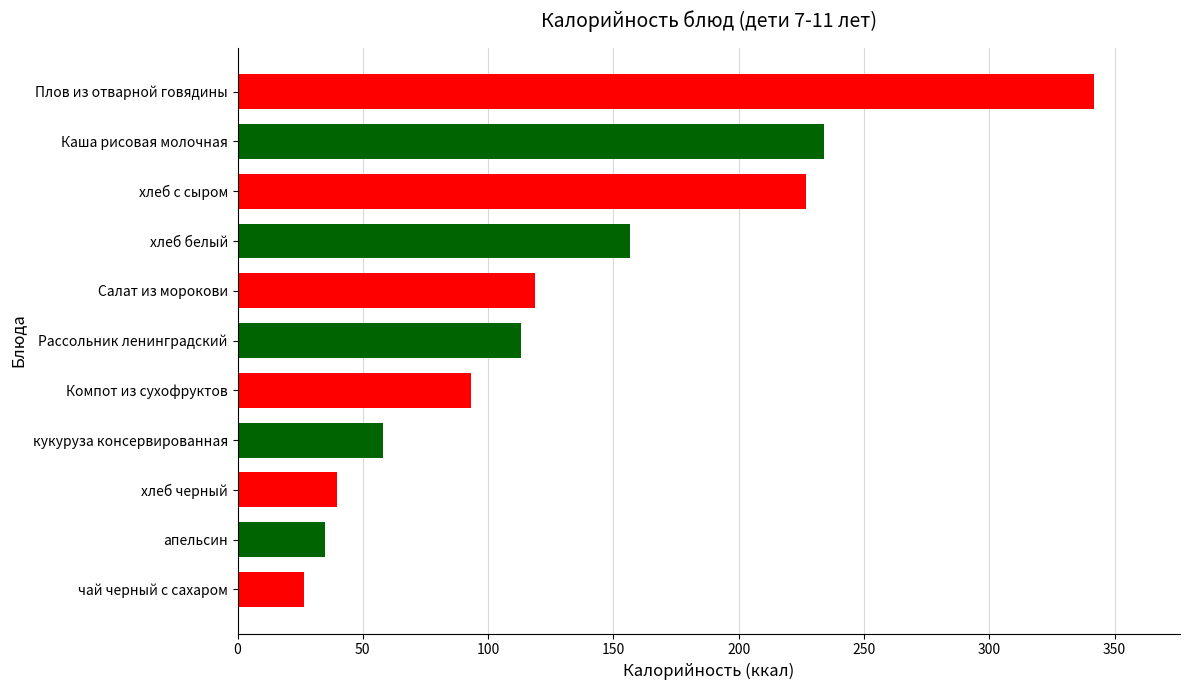

Reading top to bottom, what are all the values shown in this chart?

Плов из отварной говядины=341.9	Каша рисовая молочная=234.0	хлеб с сыром=227.0	хлеб белый=156.8	Салат из морокови=118.8	Рассольник ленинградский=113.3	Компот из сухофруктов=93.2	кукуруза консервированная=58.0	хлеб черный=39.6	апельсин=35.0	чай черный с сахаром=26.4